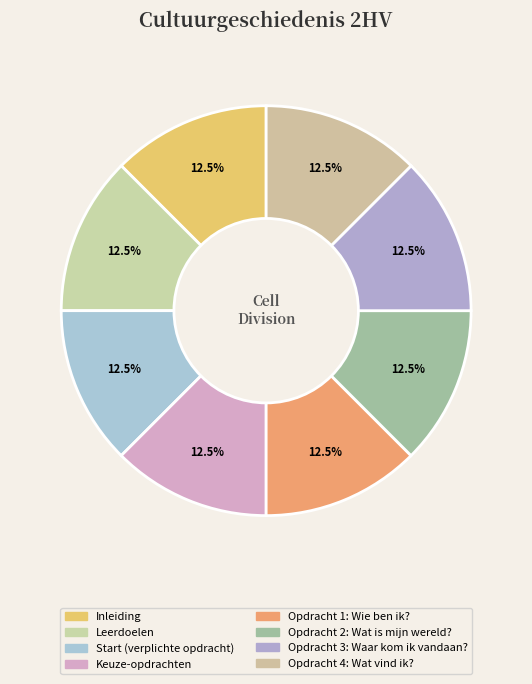

Between Opdracht 3: Waar kom ik vandaan? and Opdracht 4: Wat vind ik?, which is larger?

Opdracht 4: Wat vind ik?